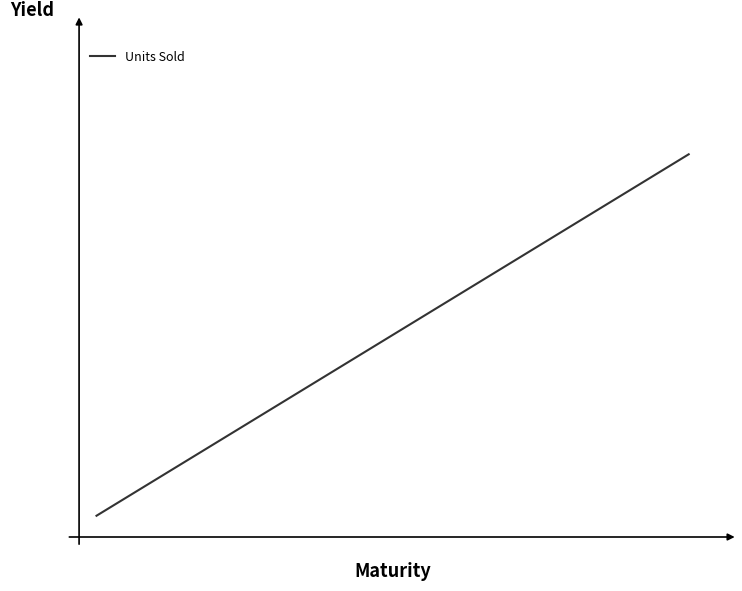

What is the value of the 12th point from the left?

12